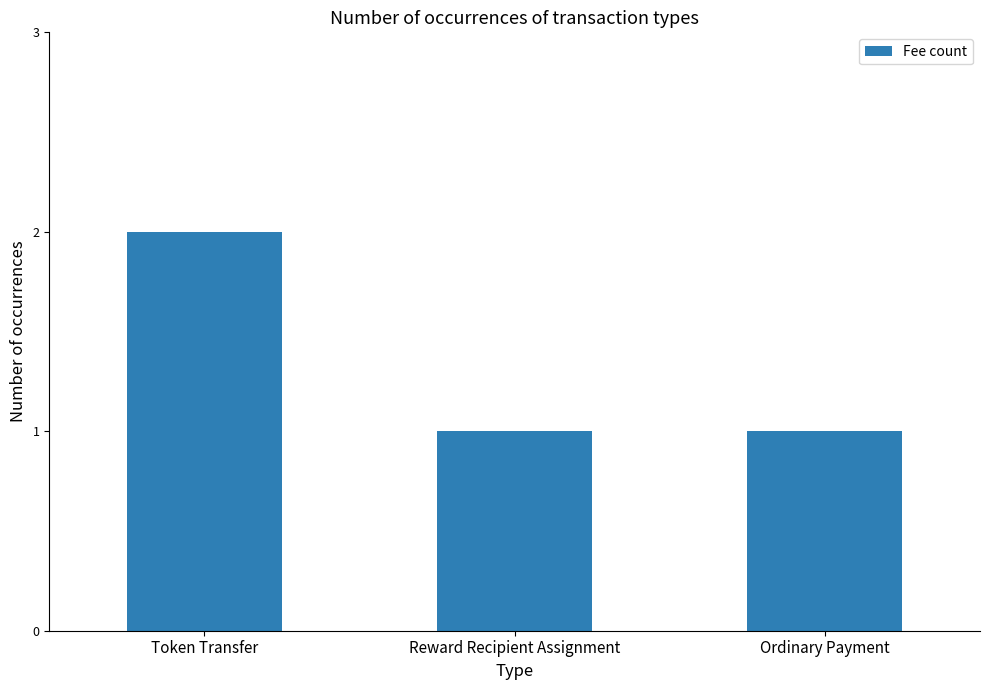

At which category does the chart reach its peak across all series?

Token Transfer